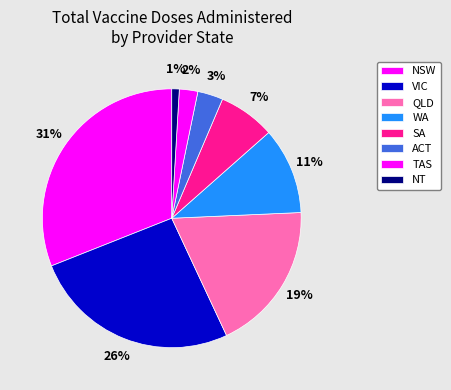

What percentage is the SA slice, to the nearest percent?

7%